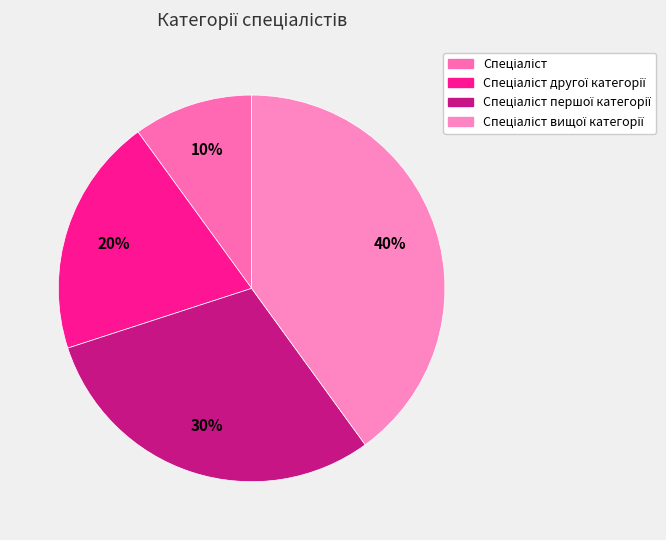

Approximately how many times larger is the value at Спеціаліст compared to Спеціаліст вищої категорії?

0.2